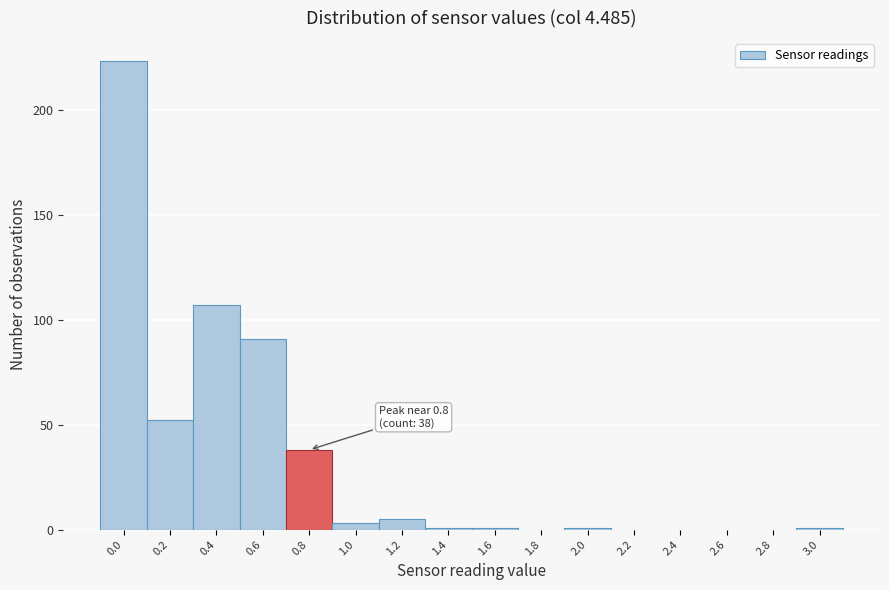

Reading left to right, extract all data points from this chart.

0.0=223	0.2=52	0.4=107	0.6=91	0.8=38	1.0=3	1.2=5	1.4=1	1.6=1	1.8=0	2.0=1	2.2=0	2.4=0	2.6=0	2.8=0	3.0=1